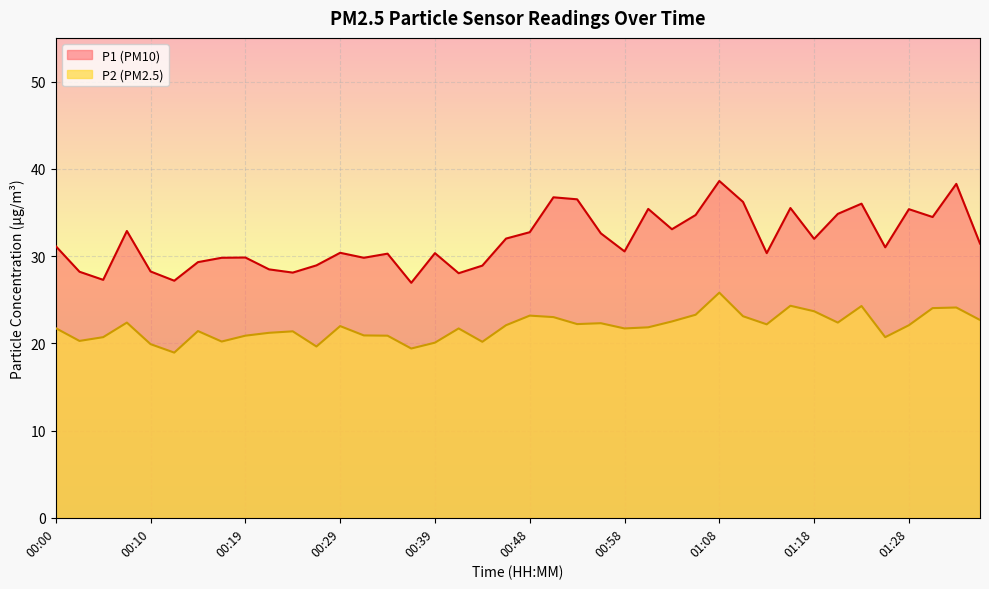

Rank the series by their maximum value, from lowest to highest.

P2 (PM2.5), P1 (PM10)